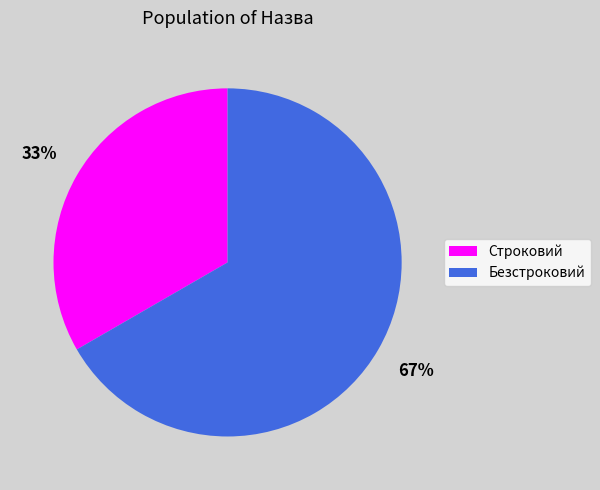

To the nearest percent, what portion does Строковий represent?

33%